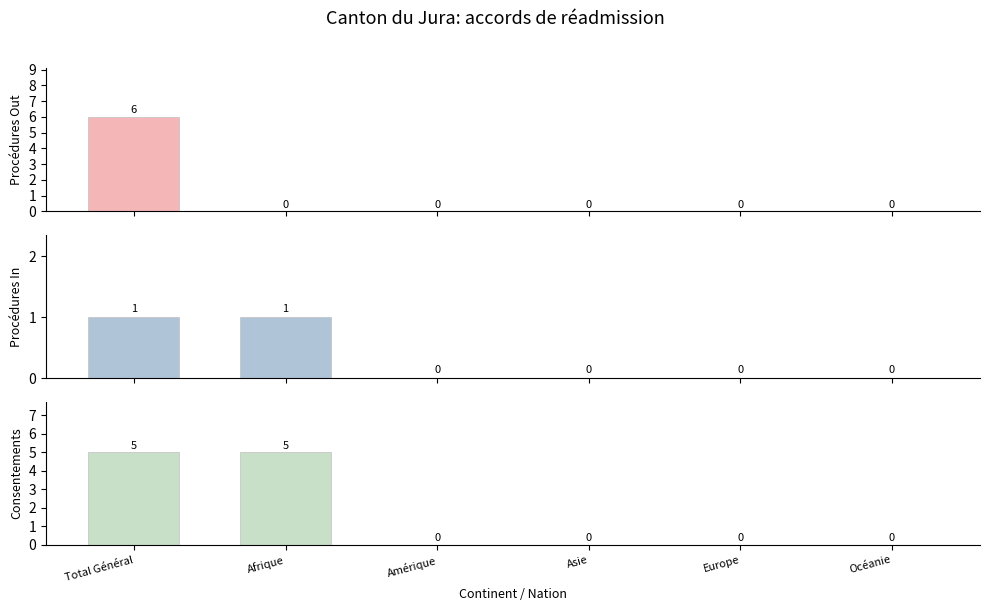

At which category does the chart reach its minimum across all series?

Afrique